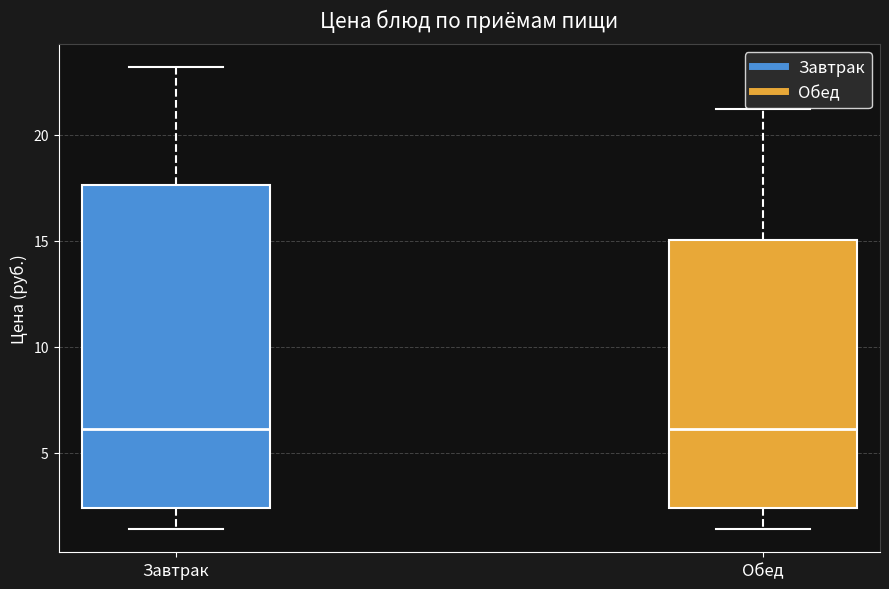

Where is the lower edge of the box for Обед on the y-axis? The values are not printed on the chart, so give them approximately, as read against the axis.

2.5